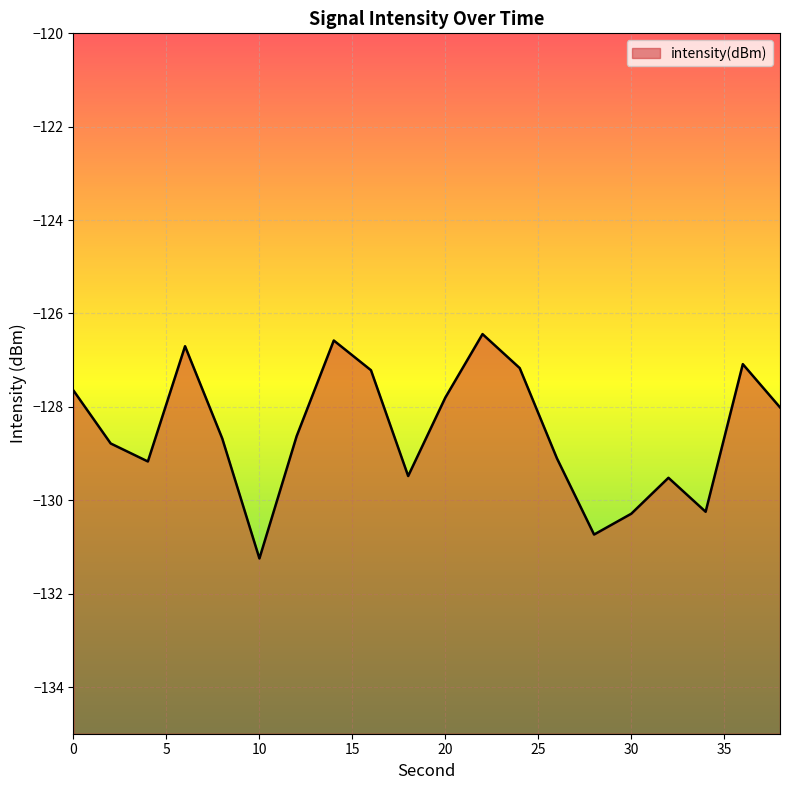

How many categories are shown in the chart?

20